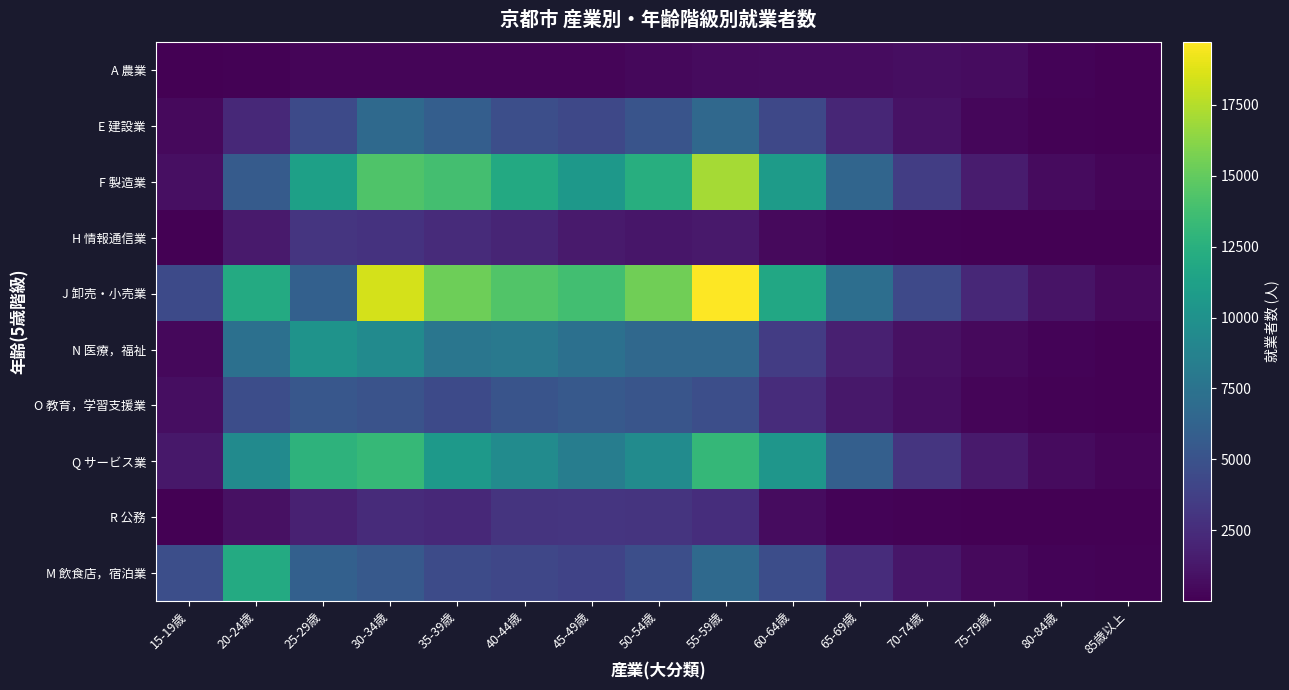

Reading left to right, transcribe all the data shown in this chart.

A 農業: 15-19歳=22	20-24歳=151	25-29歳=237	30-34歳=294	35-39歳=285	40-44歳=248	45-49歳=295	50-54歳=409	55-59歳=585	60-64歳=628	65-69歳=689	70-74歳=752	75-79歳=620	80-84歳=230	85歳以上=74
E 建設業: 15-19歳=465	20-24歳=2248	25-29歳=4445	30-34歳=6736	35-39歳=5900	40-44歳=4753	45-49歳=4267	50-54歳=5140	55-59歳=6650	60-64歳=4299	65-69歳=2142	70-74歳=988	75-79歳=369	80-84歳=103	85歳以上=29
F 製造業: 15-19歳=832	20-24歳=5646	25-29歳=11200	30-34歳=14264	35-39歳=13841	40-44歳=11953	45-49歳=10508	50-54歳=12370	55-59歳=17076	60-64歳=10838	65-69歳=6394	70-74歳=3584	75-79歳=1486	80-84歳=574	85歳以上=279
H 情報通信業: 15-19歳=67	20-24歳=1400	25-29歳=3042	30-34歳=2887	35-39歳=2406	40-44歳=2018	45-49歳=1451	50-54歳=1206	55-59歳=1346	60-64歳=503	65-69歳=197	70-74歳=107	75-79歳=43	80-84歳=21	85歳以上=3
J 卸売・小売業: 15-19歳=4410	20-24歳=12016	25-29歳=6030	30-34歳=18437	35-39歳=15358	40-44歳=14331	45-49歳=13768	50-54歳=15471	55-59歳=19716	60-64歳=11814	65-69歳=7090	70-74歳=4373	75-79歳=2168	80-84歳=1020	85歳以上=476
N 医療，福祉: 15-19歳=400	20-24歳=7273	25-29歳=10130	30-34歳=9414	35-39歳=7728	40-44歳=7950	45-49歳=7267	50-54歳=6643	55-59歳=6649	60-64歳=3495	65-69歳=1721	70-74歳=899	75-79歳=539	80-84歳=215	85歳以上=64
O 教育，学習支援業: 15-19歳=719	20-24歳=4638	25-29歳=5365	30-34歳=5039	35-39歳=4432	40-44歳=5149	45-49歳=5507	50-54歳=5179	55-59歳=4759	60-64歳=2511	65-69歳=1283	70-74歳=732	75-79歳=278	80-84歳=120	85歳以上=39
Q サービス業: 15-19歳=1237	20-24歳=9407	25-29歳=12744	30-34歳=13235	35-39歳=10619	40-44歳=9522	45-49歳=8380	50-54歳=9494	55-59歳=13169	60-64歳=10390	65-69歳=5960	70-74歳=3066	75-79歳=1457	80-84歳=554	85歳以上=271
R 公務: 15-19歳=47	20-24歳=854	25-29歳=1824	30-34歳=2398	35-39歳=2283	40-44歳=2972	45-49歳=3011	50-54歳=2940	55-59歳=2598	60-64歳=648	65-69歳=199	70-74歳=116	75-79歳=22	80-84歳=5	85歳以上=2
M 飲食店，宿泊業: 15-19歳=4765	20-24歳=12016	25-29歳=6030	30-34歳=5528	35-39歳=4484	40-44歳=4169	45-49歳=4004	50-54歳=4749	55-59歳=6714	60-64歳=4650	65-69歳=2480	70-74歳=1219	75-79歳=522	80-84歳=227	85歳以上=85